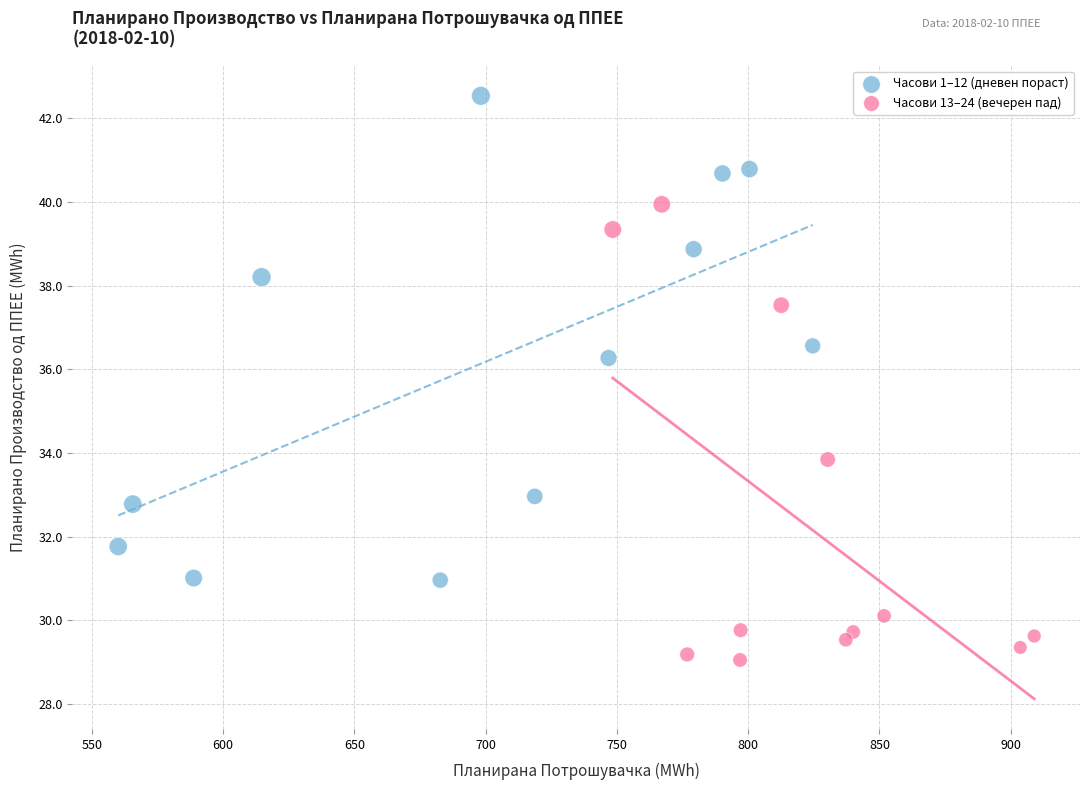

Which series has the largest Y range (max minus min)?

Часови 1–12 (дневен пораст)